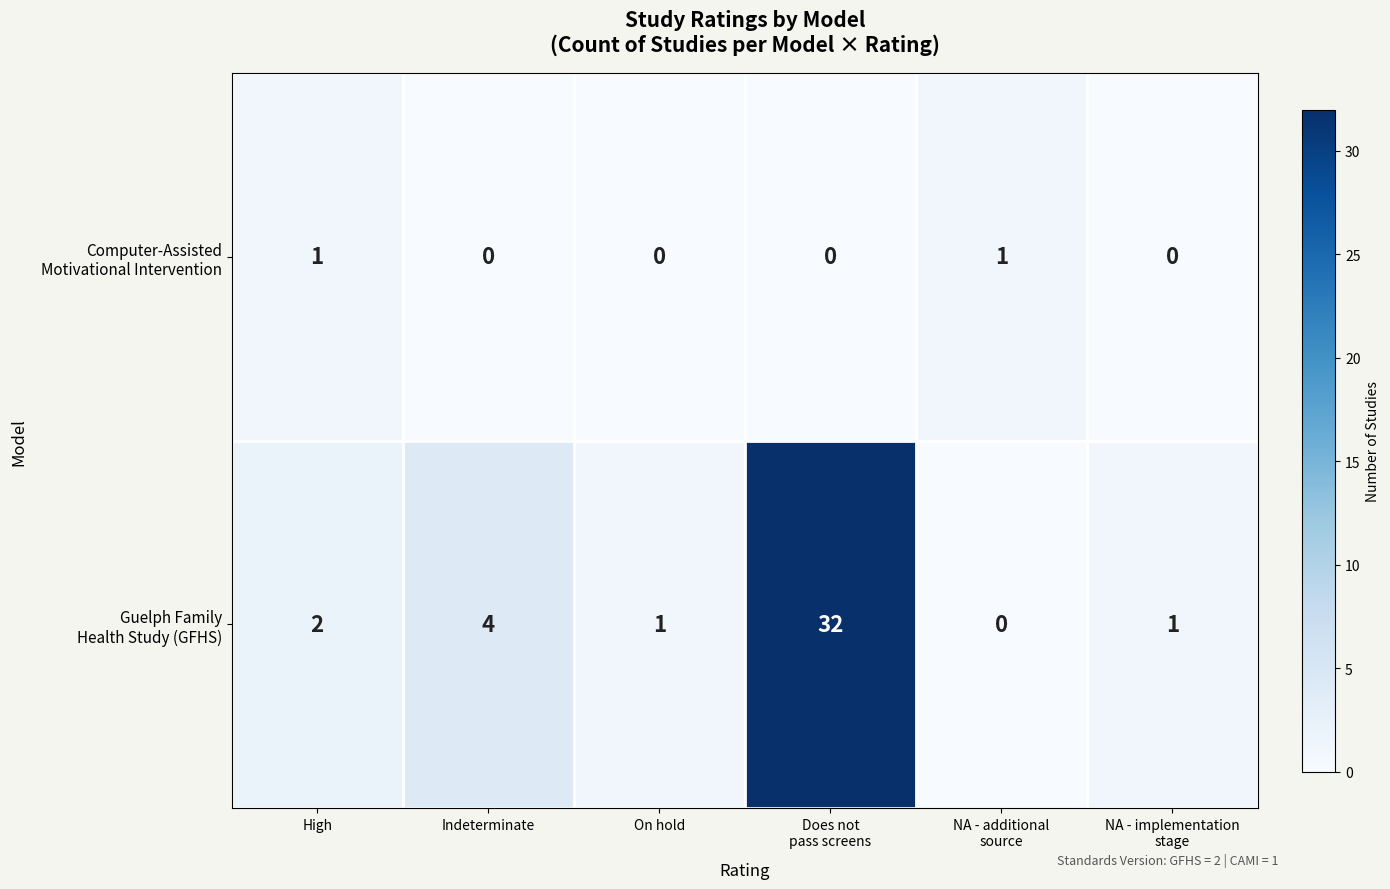

What is the maximum value shown in the chart?

32